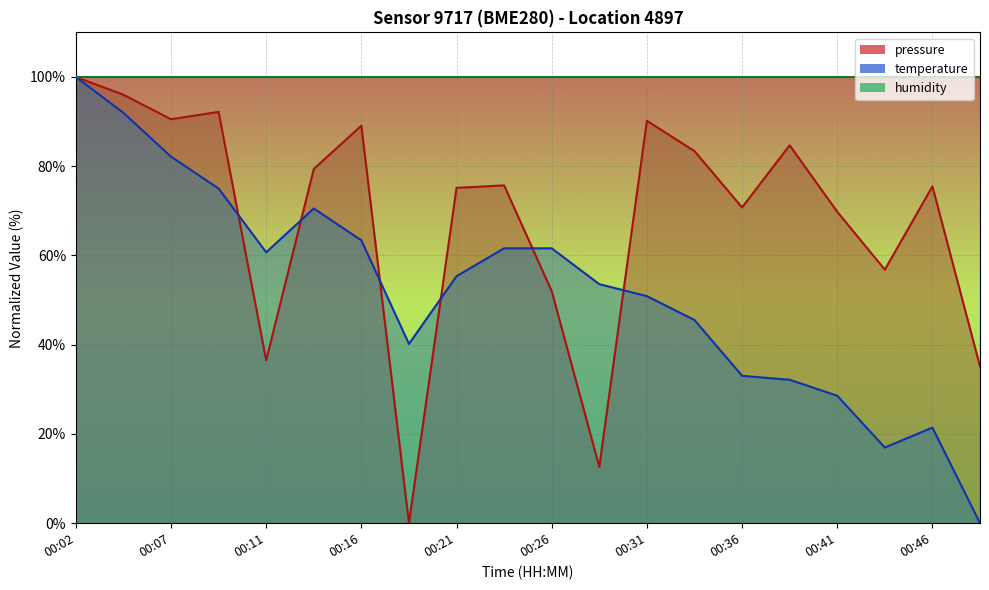

Does the chart display data point markers on the line(s)?

No